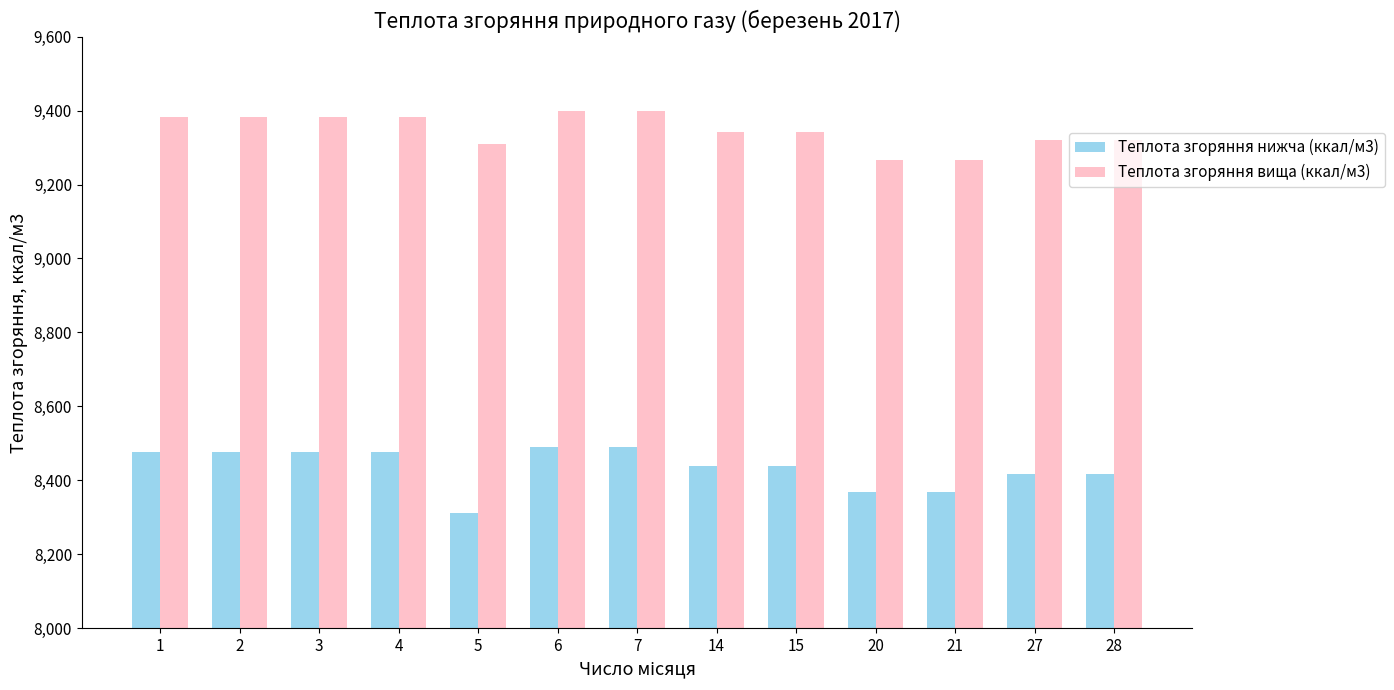

The Теплота згоряння вища (ккал/м3) series shows 9319.8 at 27. True or false?

True